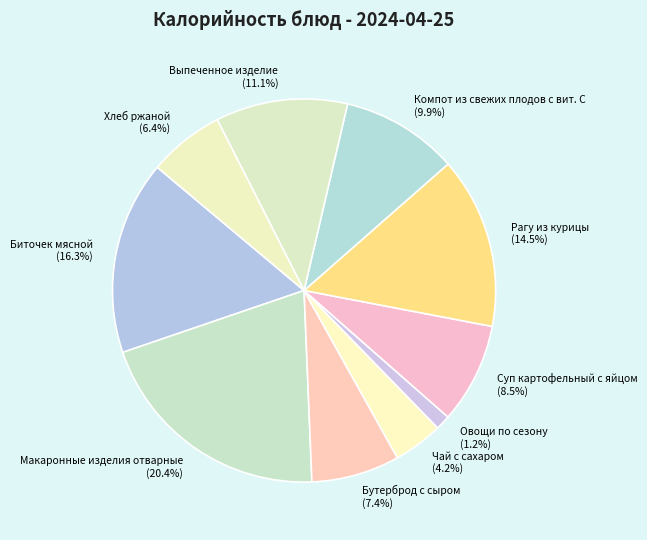

What portion of the pie excludes Выпеченное изделие?

88.9%